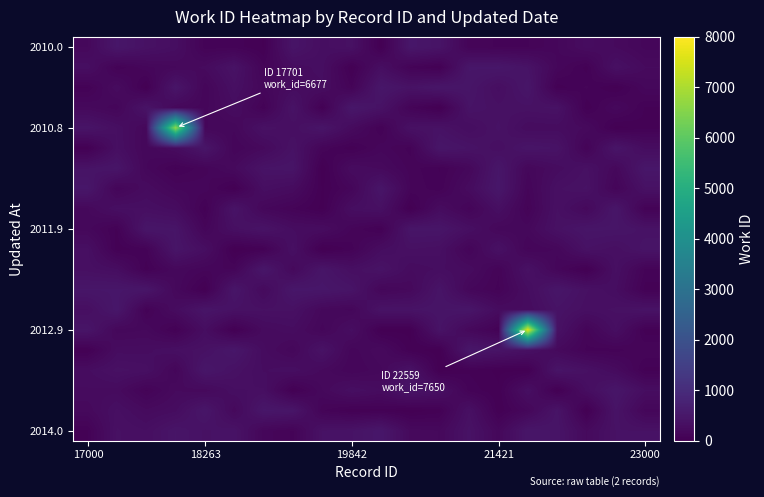

Count the number of categories in the chart.

20